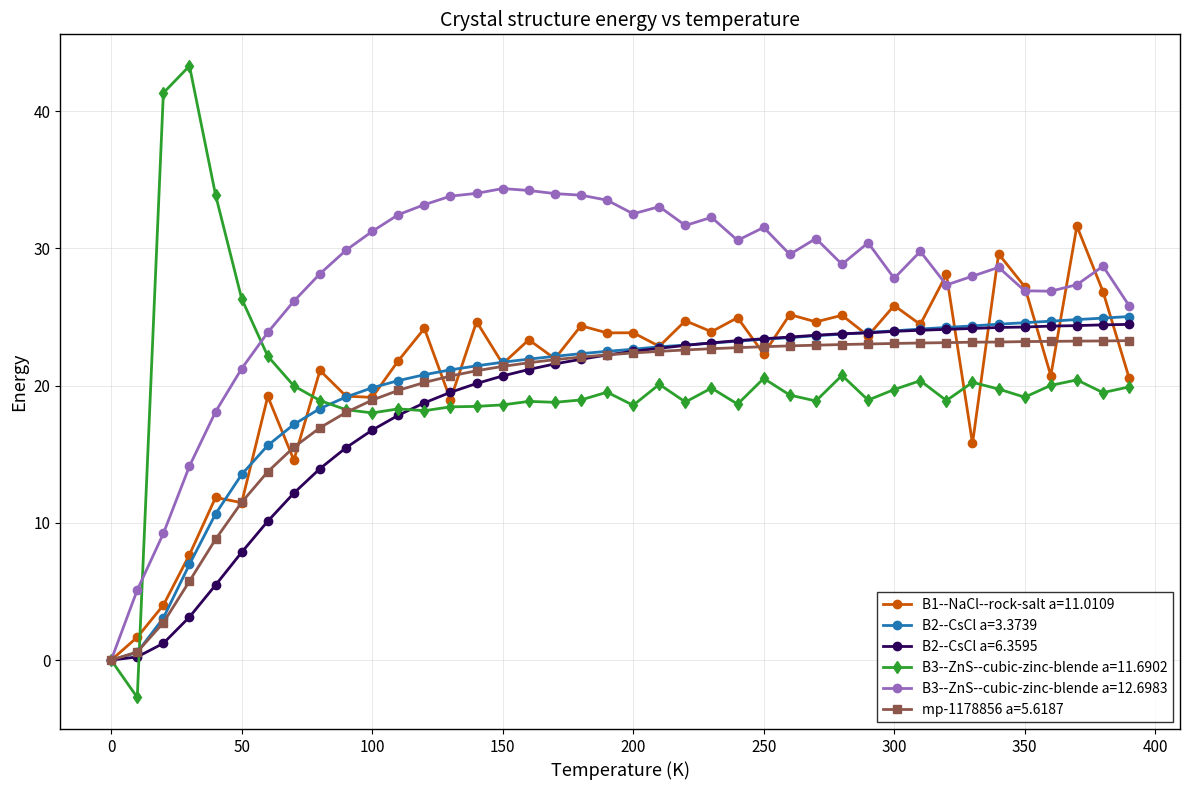

What is the maximum value for B3--ZnS--cubic-zinc-blende a=11.6902?

43.3